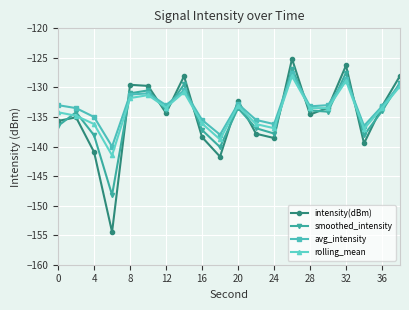

Which series has the widest spread of values?

intensity(dBm)